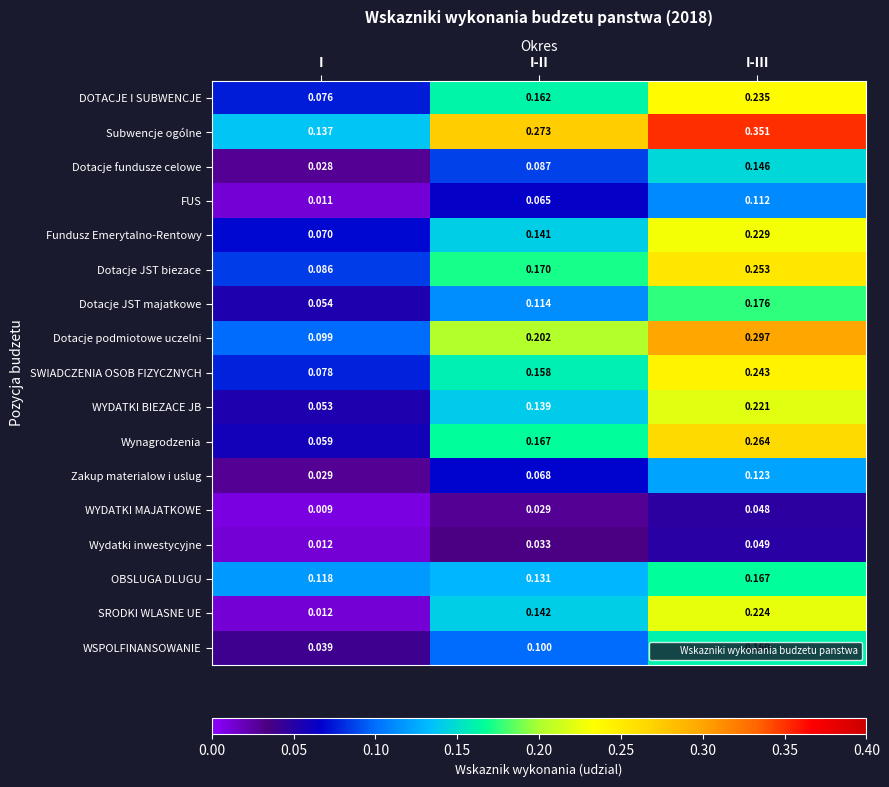

Which series has the largest total across all categories?

Subwencje ogólne